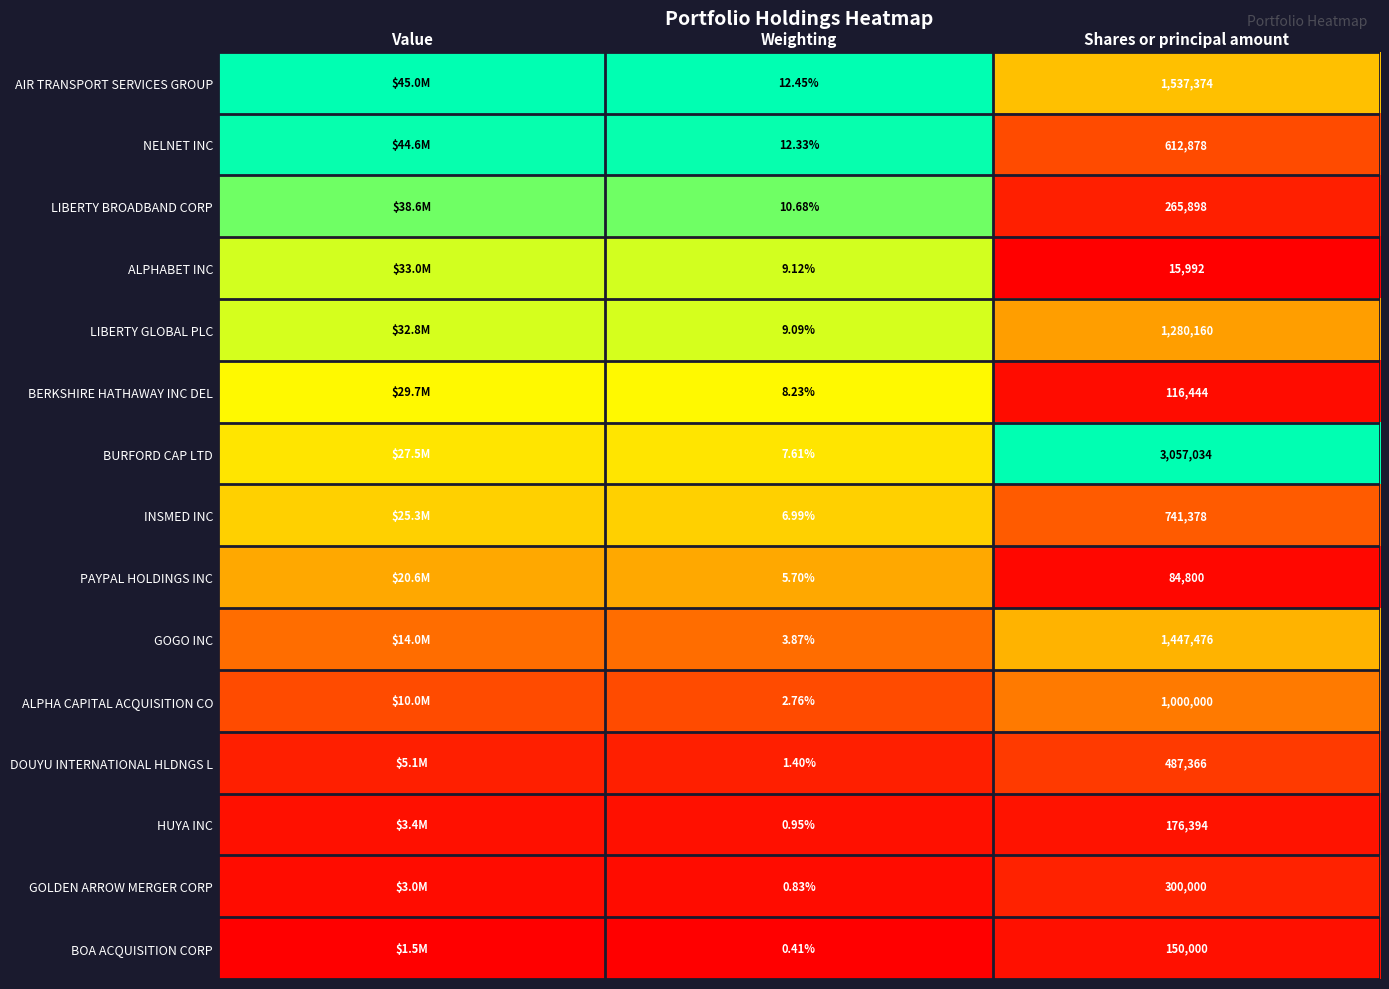

Rank the series at Shares or principal amount from lowest to highest value.

ALPHABET INC, PAYPAL HOLDINGS INC, BERKSHIRE HATHAWAY INC DEL, BOA ACQUISITION CORP, HUYA INC, LIBERTY BROADBAND CORP, GOLDEN ARROW MERGER CORP, DOUYU INTERNATIONAL HLDNGS L, NELNET INC, INSMED INC, ALPHA CAPITAL ACQUISITION CO, LIBERTY GLOBAL PLC, GOGO INC, AIR TRANSPORT SERVICES GROUP, BURFORD CAP LTD